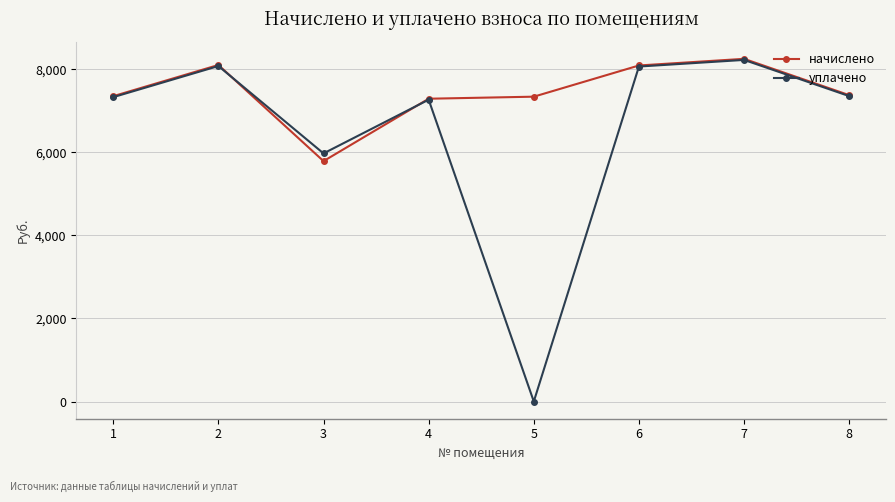

Rank the series by their average value, from highest to lowest.

начислено, уплачено